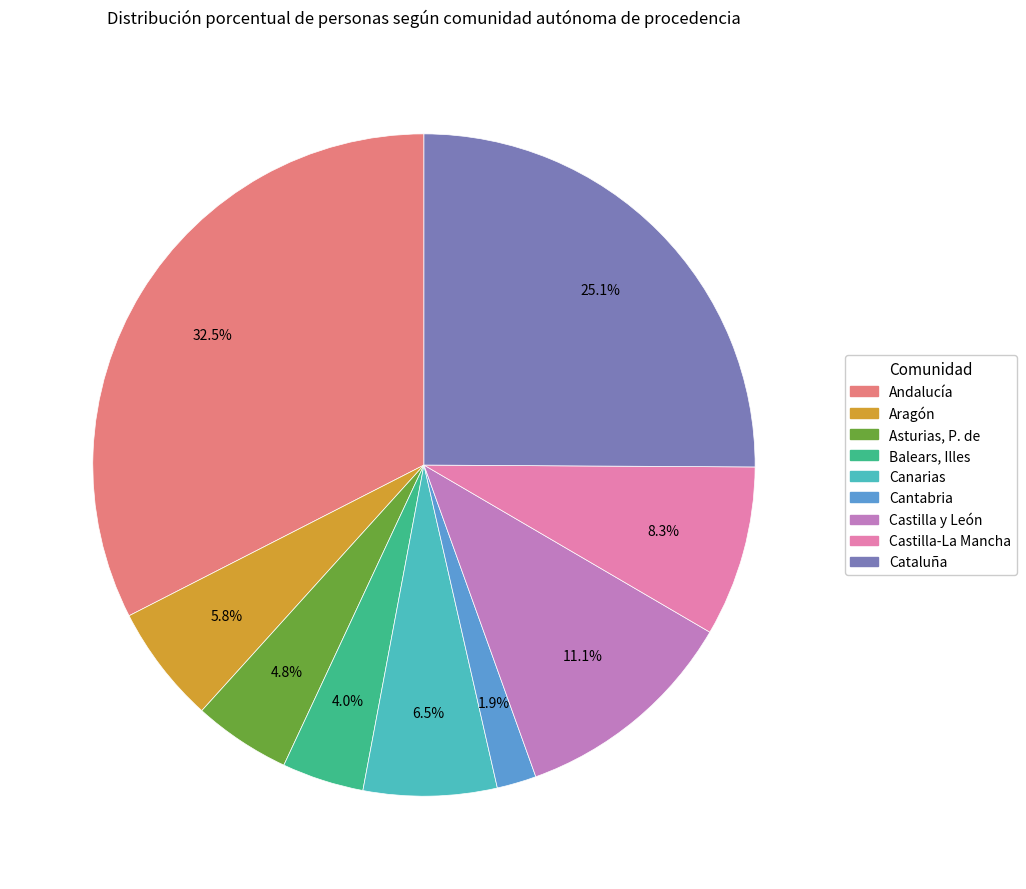

Rank the categories by value from lowest to highest.

Cantabria, Balears, Illes, Asturias, P. de, Aragón, Canarias, Castilla-La Mancha, Castilla y León, Cataluña, Andalucía